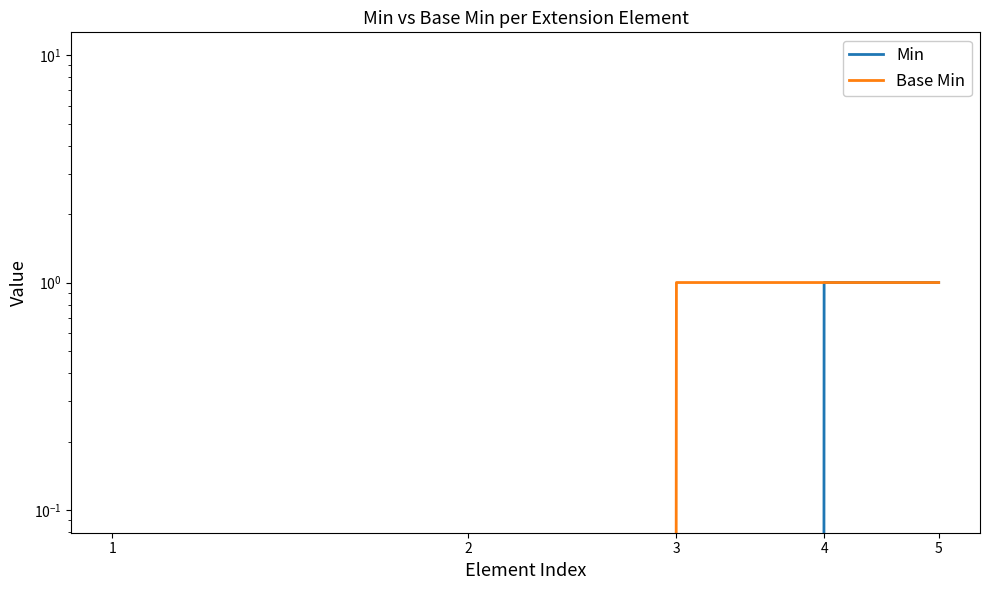

Rank the series at 5 from highest to lowest value.

Min, Base Min